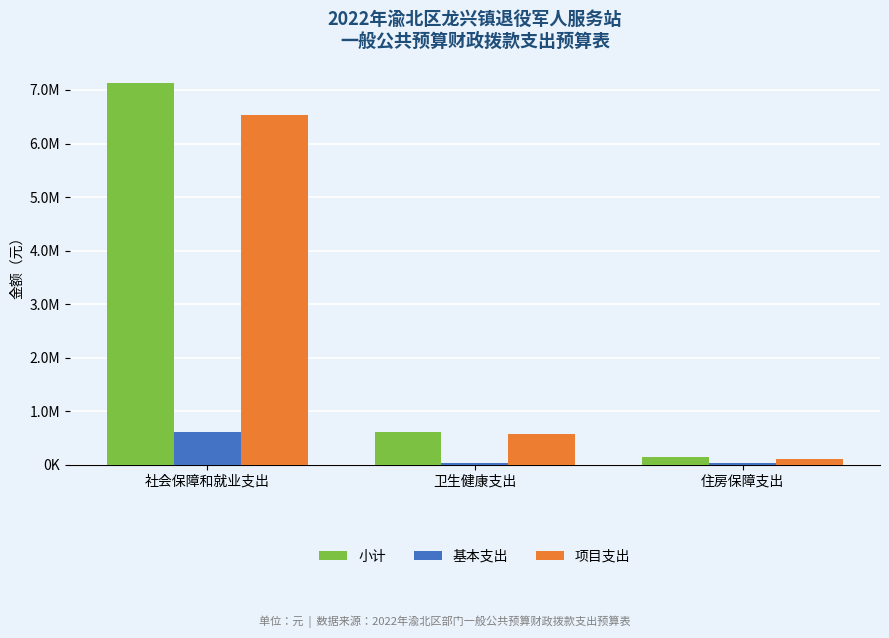

Are the bars horizontal?

No